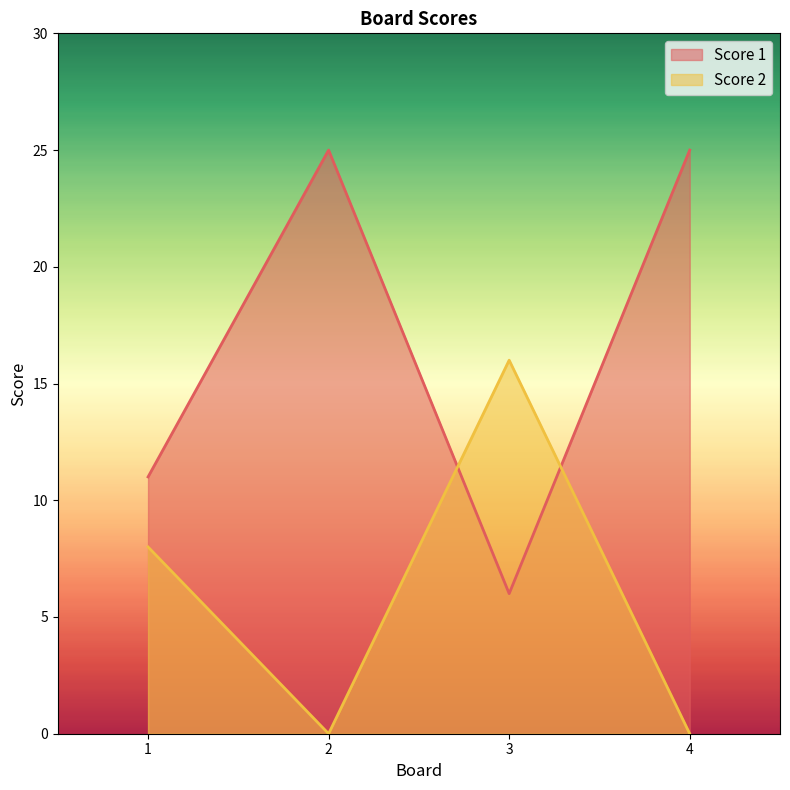

Is the value of Score 2 at 4 greater than the value of Score 1 at 2?

No